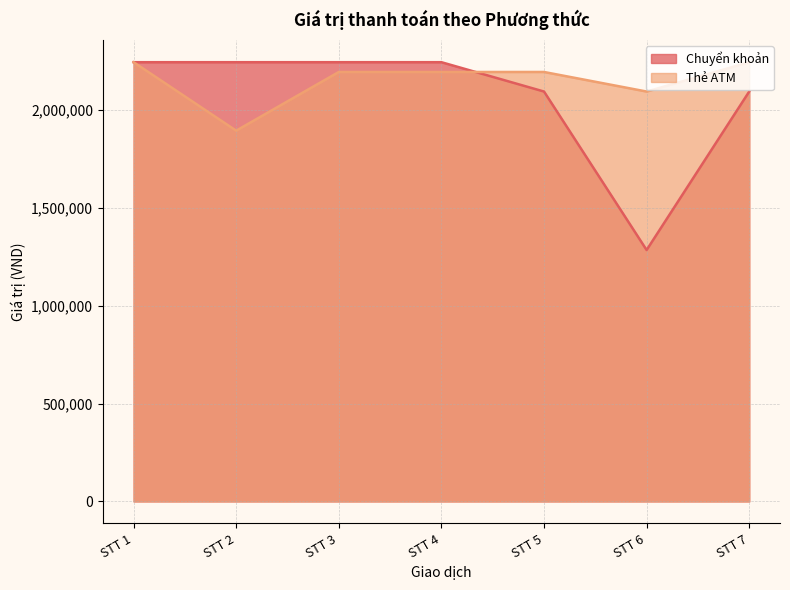

Reading left to right, extract all data points from this chart.

Chuyển khoản: STT 1=2245000	STT 2=2245000	STT 3=2245000	STT 4=2245000	STT 5=2095000	STT 6=1285000	STT 7=2095000
Thẻ ATM: STT 1=2245000	STT 2=1895000	STT 3=2195000	STT 4=2195000	STT 5=2195000	STT 6=2095000	STT 7=2245000